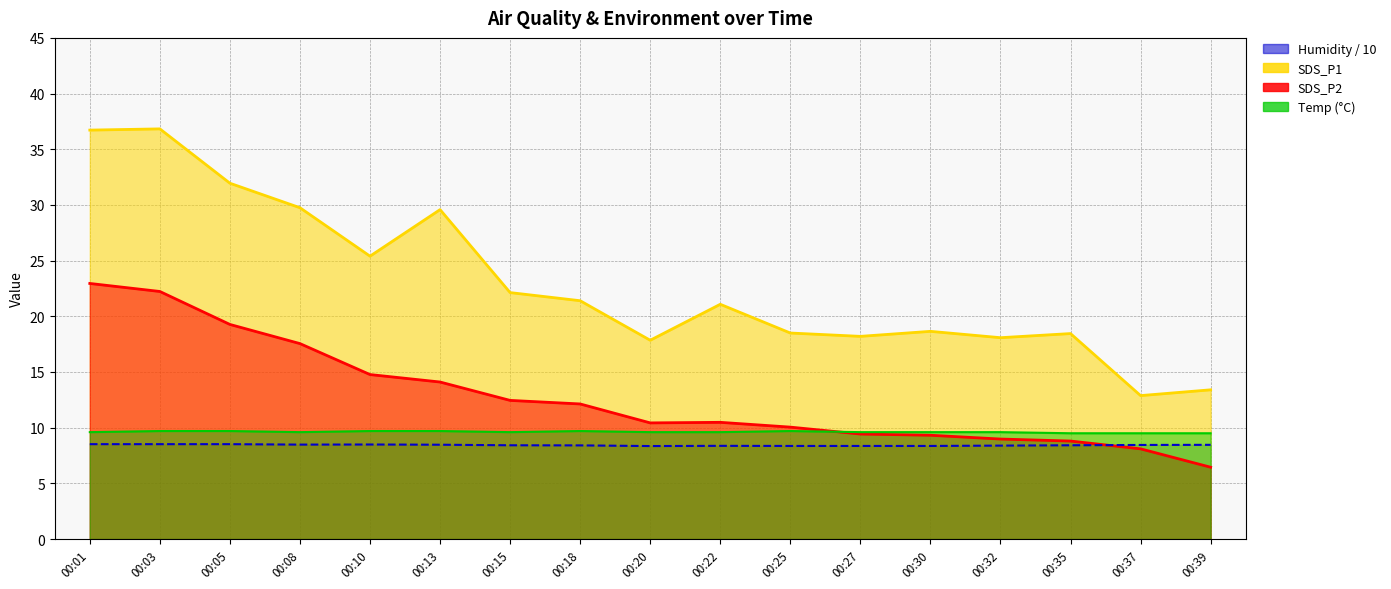

Where is the first local maximum for SDS_P2 line?

00:22